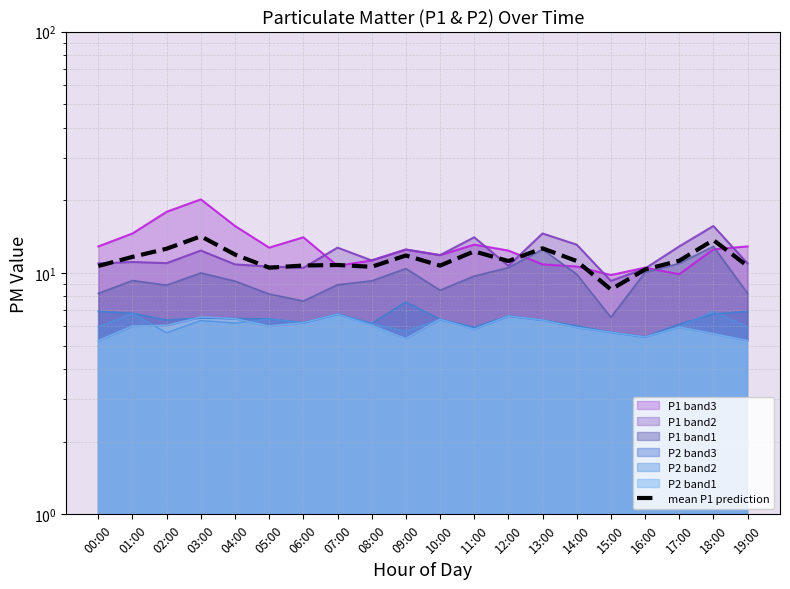

True or false: the data shows 13.7 at 18:00.

True